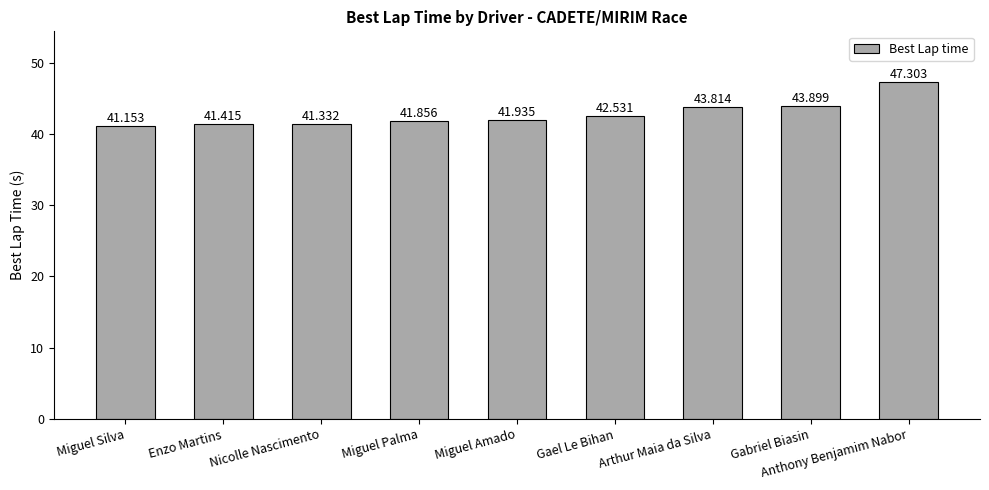

Which label corresponds to the largest value in the chart?

Anthony Benjamim Nabor